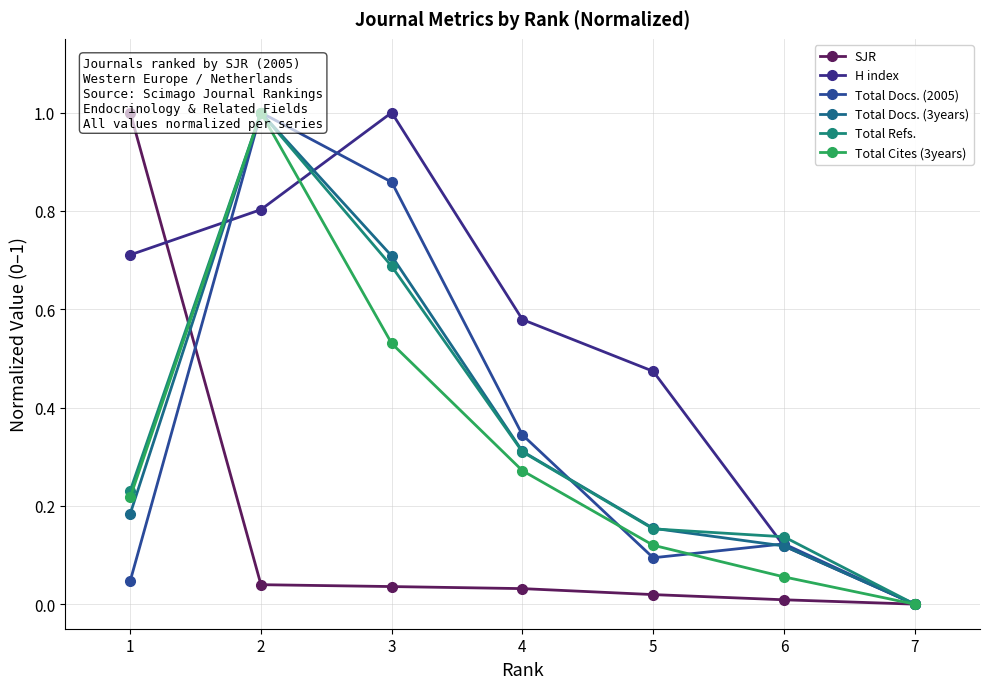

Between which two adjacent categories do Total Refs. and Total Docs. (3years) first intersect?

5 and 6